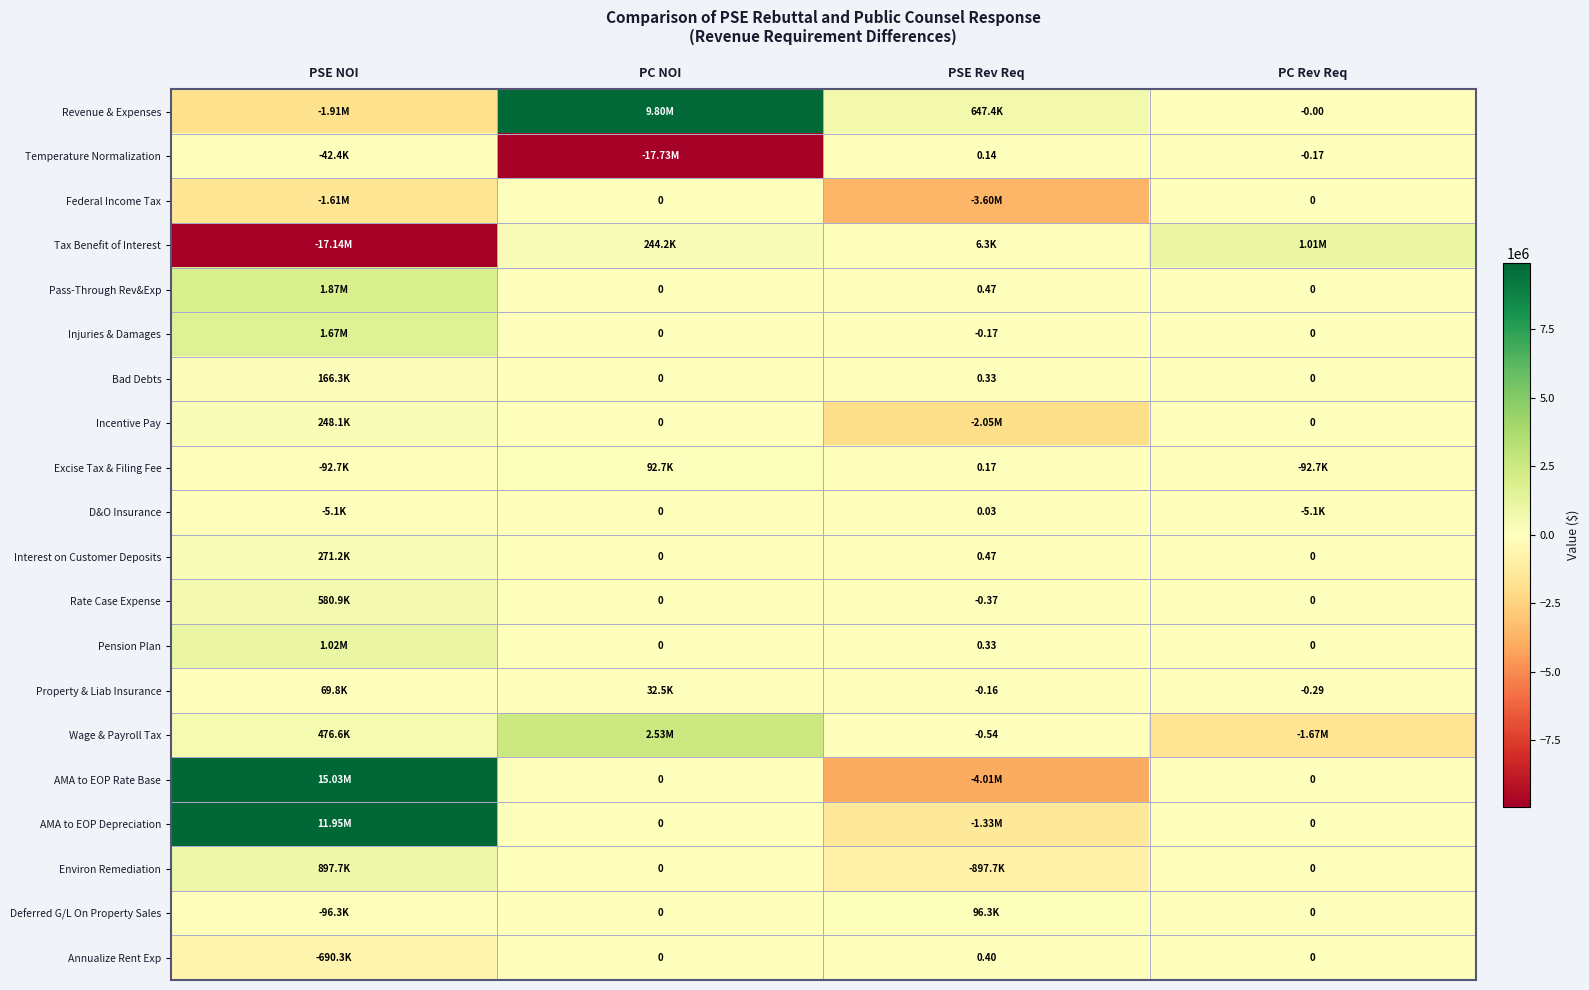

Rank the series by their maximum value, from highest to lowest.

AMA to EOP Rate Base, AMA to EOP Depreciation, Revenue & Expenses, Wage & Payroll Tax, Pass-Through Rev&Exp, Injuries & Damages, Pension Plan, Tax Benefit of Interest, Environ Remediation, Rate Case Expense, Interest on Customer Deposits, Incentive Pay, Bad Debts, Deferred G/L On Property Sales, Excise Tax & Filing Fee, Property & Liab Insurance, Annualize Rent Exp, Temperature Normalization, D&O Insurance, Federal Income Tax